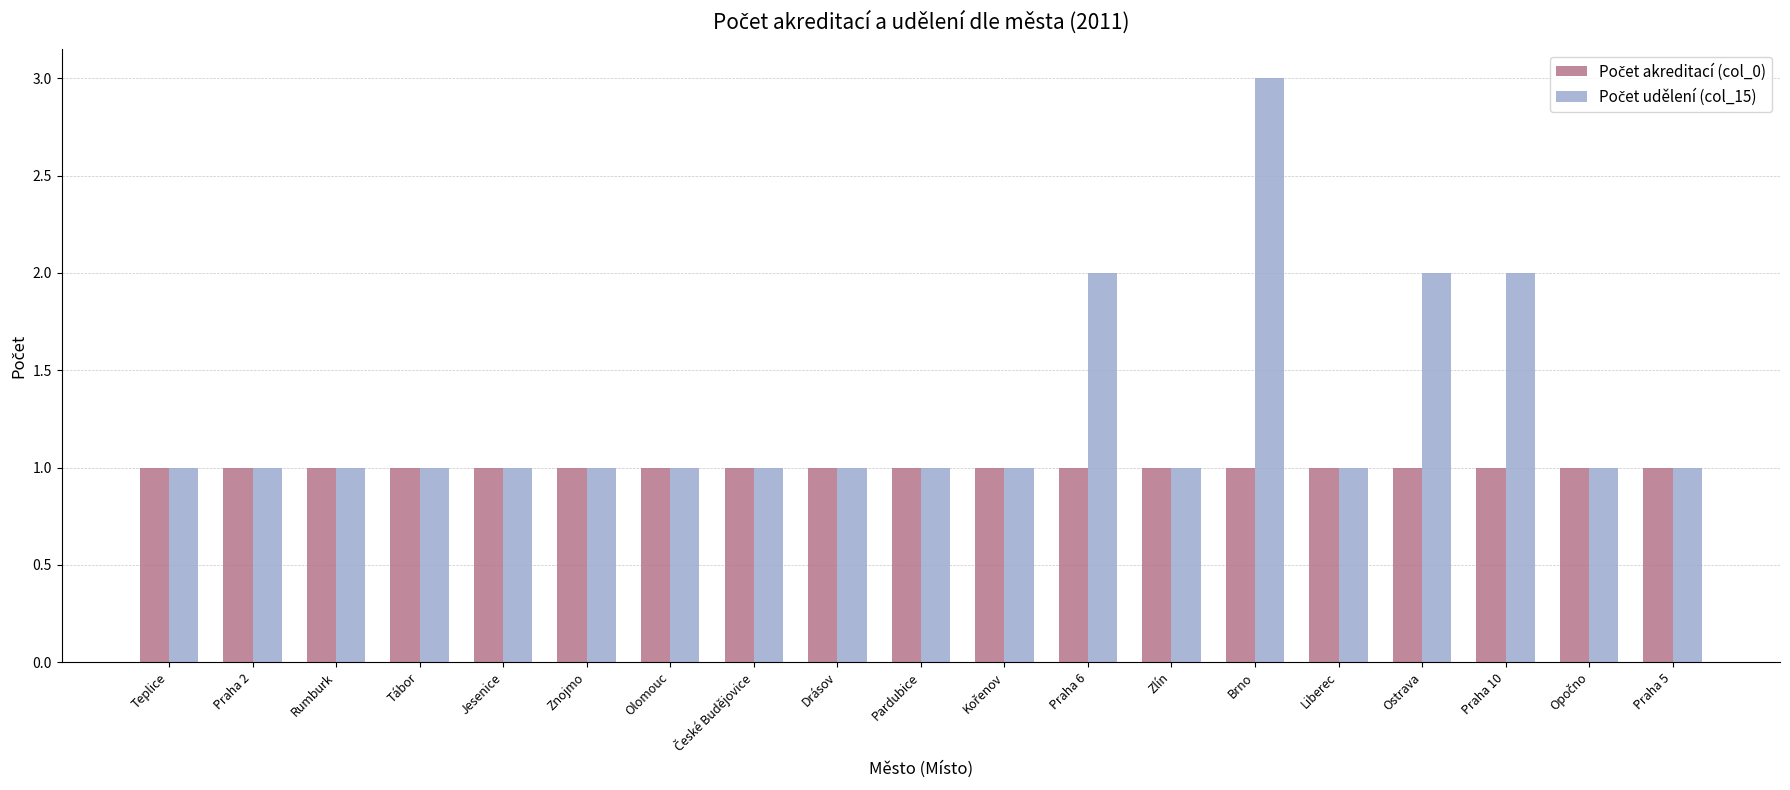

What is the maximum value shown in the chart?

3